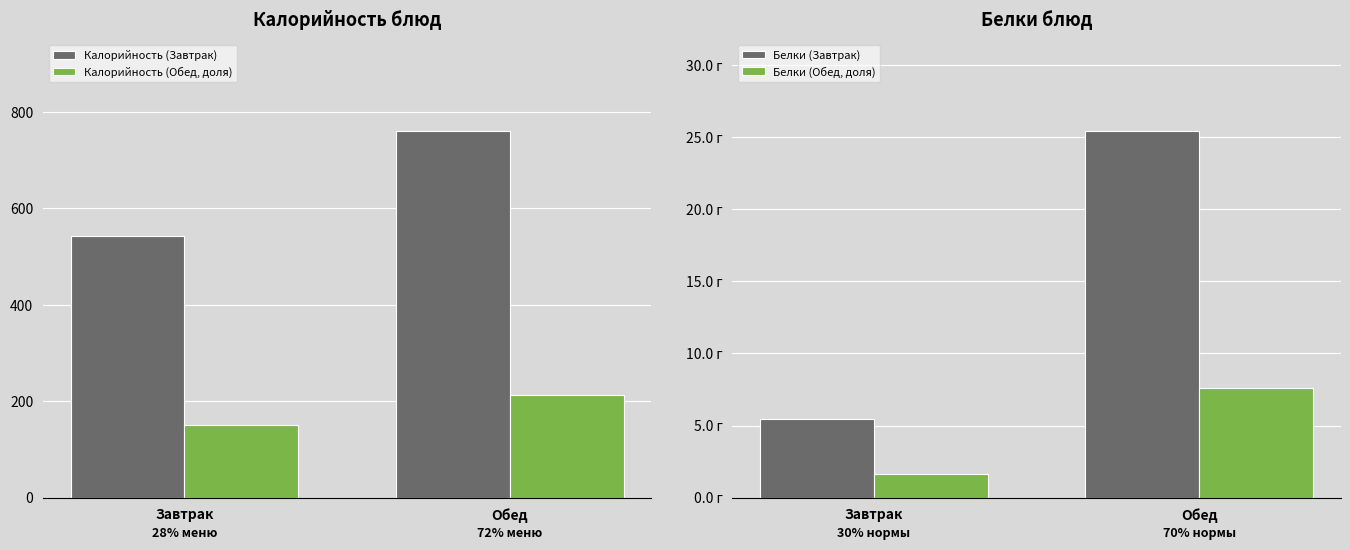

Between Завтрак and Обед, which is larger?

Обед